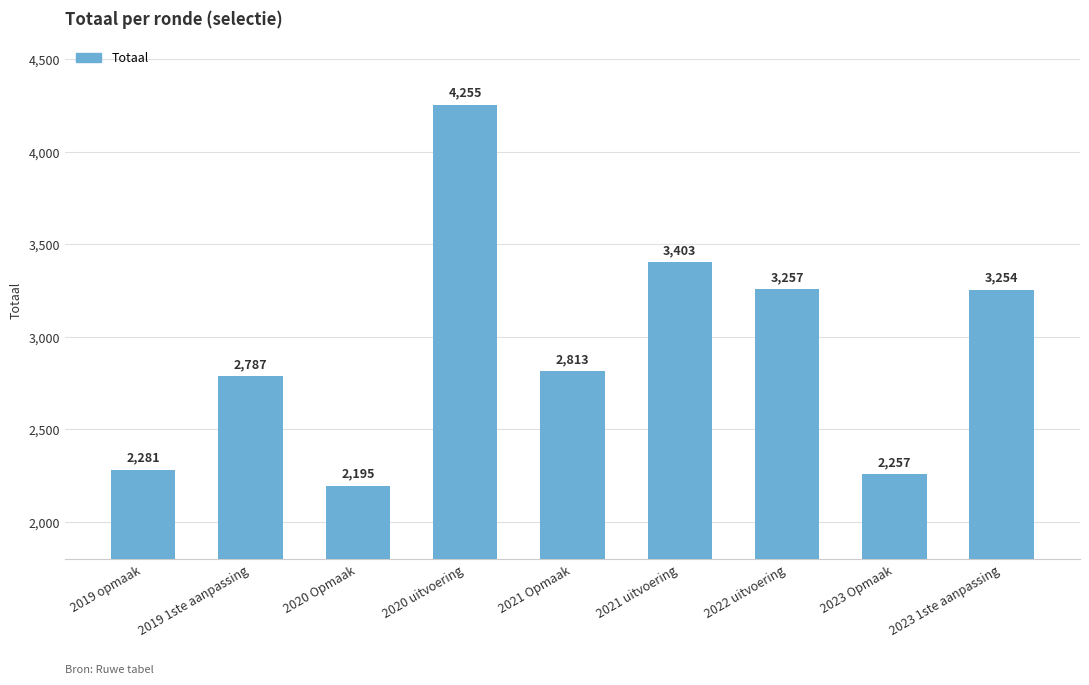

Rank the categories by value from highest to lowest.

2020 uitvoering, 2021 uitvoering, 2022 uitvoering, 2023 1ste aanpassing, 2021 Opmaak, 2019 1ste aanpassing, 2019 opmaak, 2023 Opmaak, 2020 Opmaak